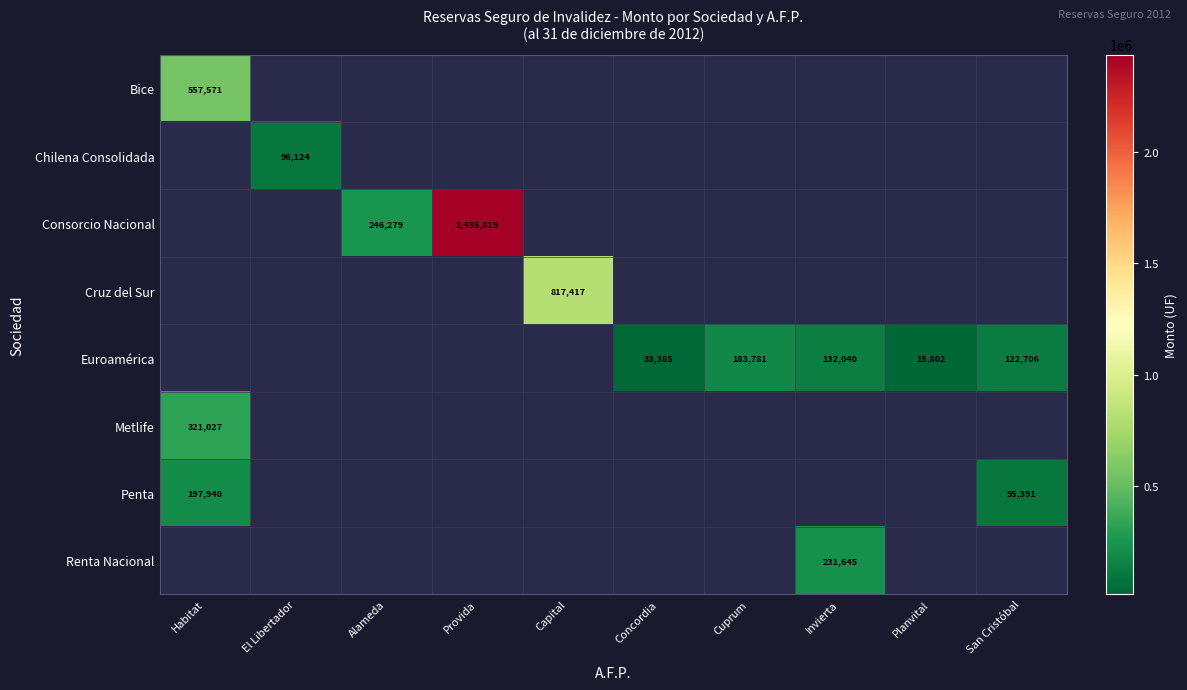

Count the number of categories in the chart.

10